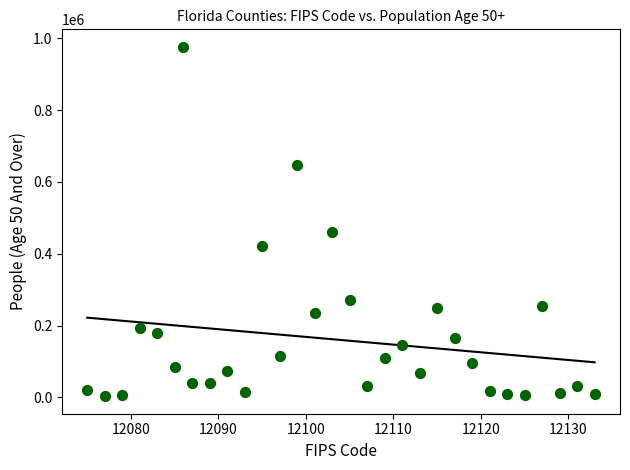

What is the range of X values (max minus min)?

58